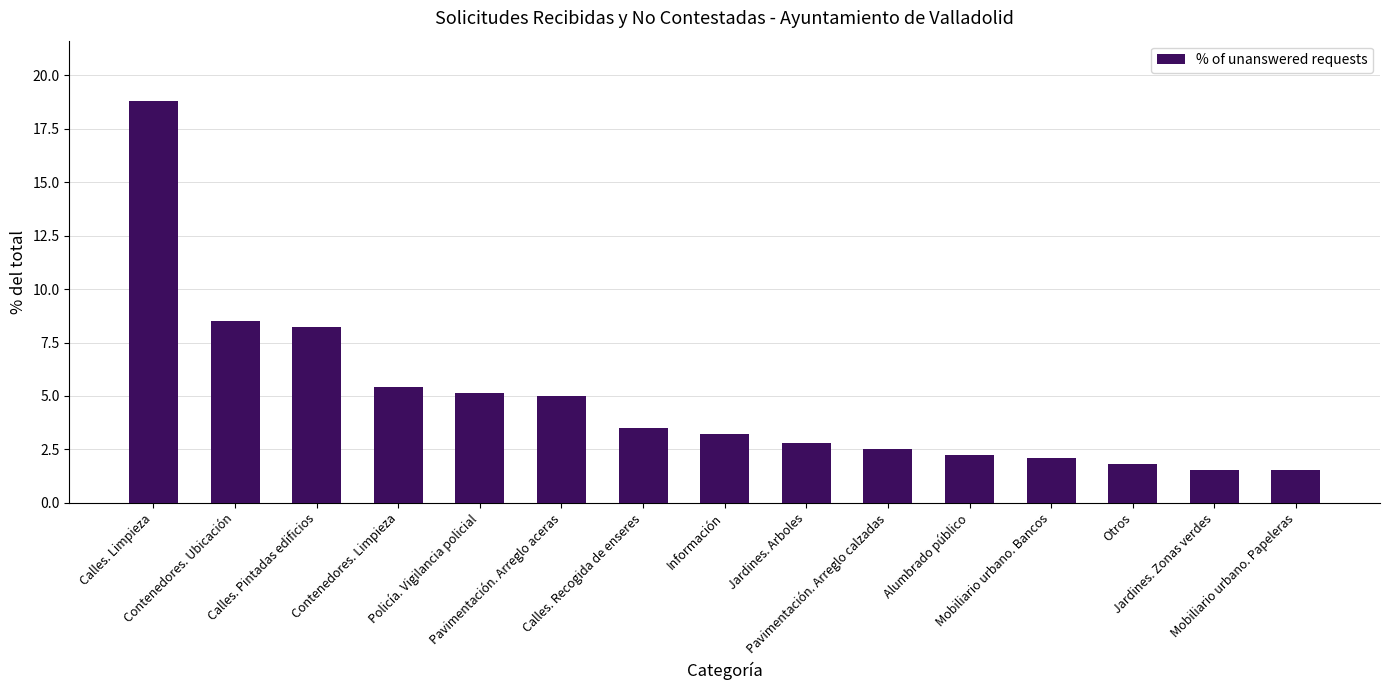

The chart shows a value of 8.5 at Contenedores. Ubicación. True or false?

True